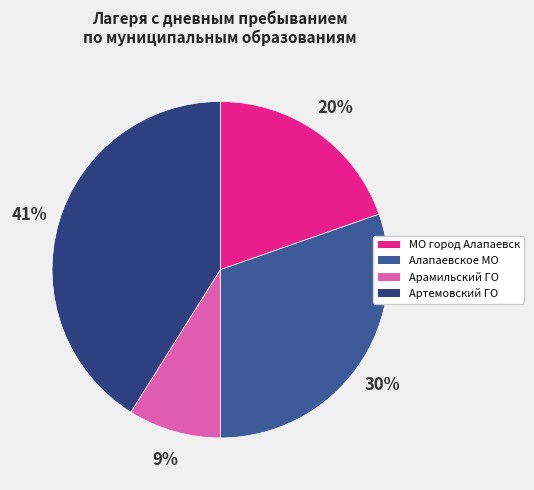

To the nearest percent, what is the average slice percentage?

25%